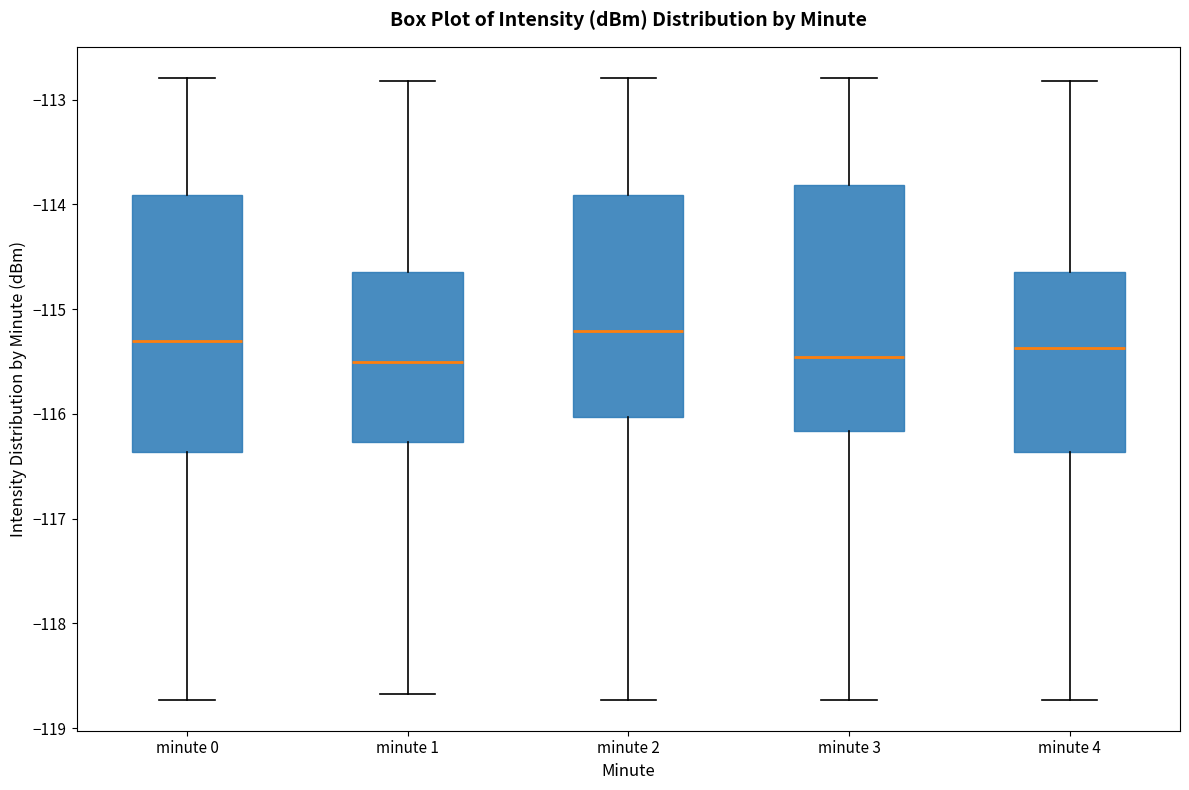

Reading left to right, read every box against the y-axis: the position of its median line, the range the box covers, and the ends of its whiskers. The values are not printed on the chart, so give them approximately, as read against the axis.

minute 0: median -115.3, box -116.4 to -113.9, whiskers -118.7 to -112.8
minute 1: median -115.5, box -116.3 to -114.6, whiskers -118.7 to -112.8
minute 2: median -115.2, box -116.0 to -113.9, whiskers -118.7 to -112.8
minute 3: median -115.5, box -116.2 to -113.8, whiskers -118.7 to -112.8
minute 4: median -115.4, box -116.4 to -114.6, whiskers -118.7 to -112.8